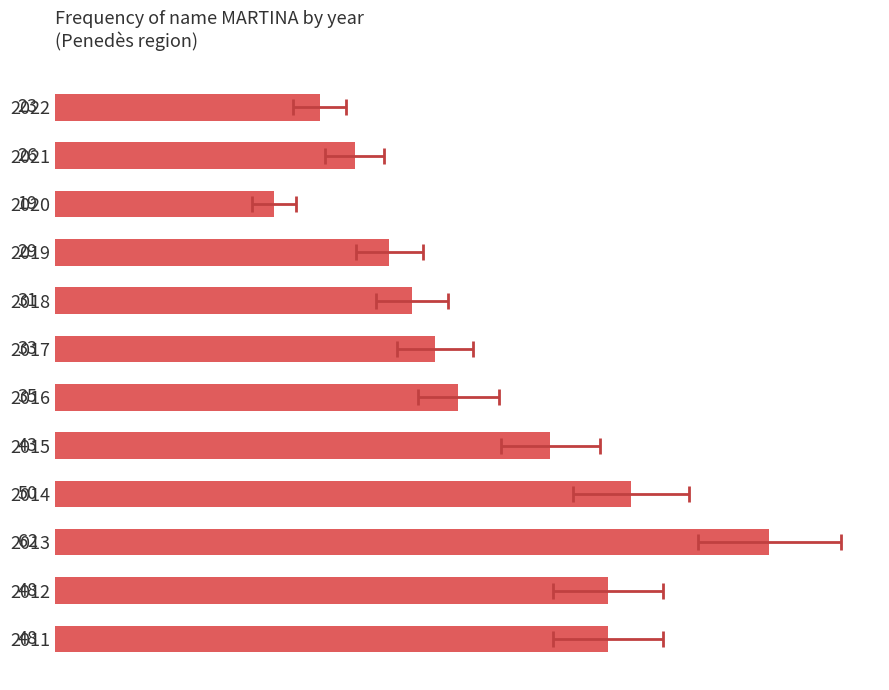

Count the number of categories in the chart.

12